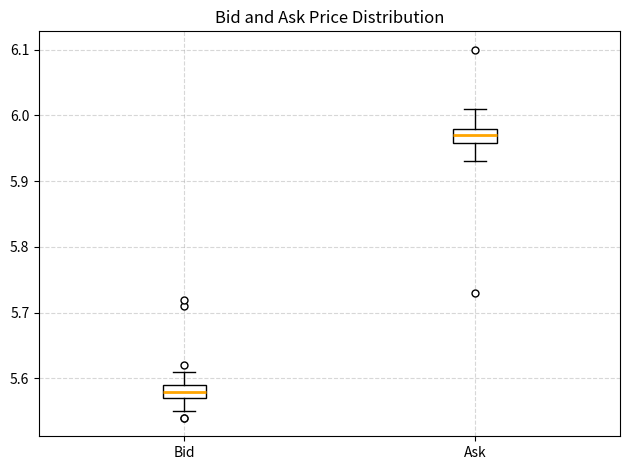

Which box has the highest median line?

Ask